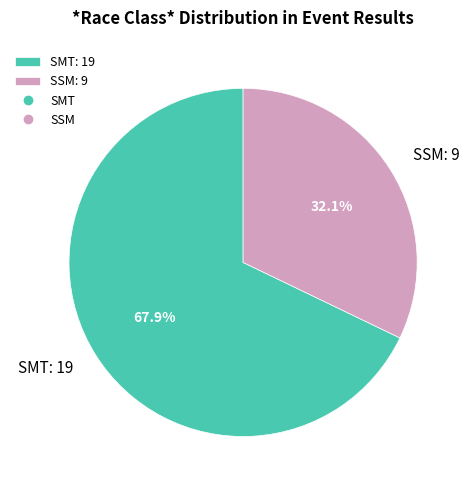

How many segments does this pie chart have?

2